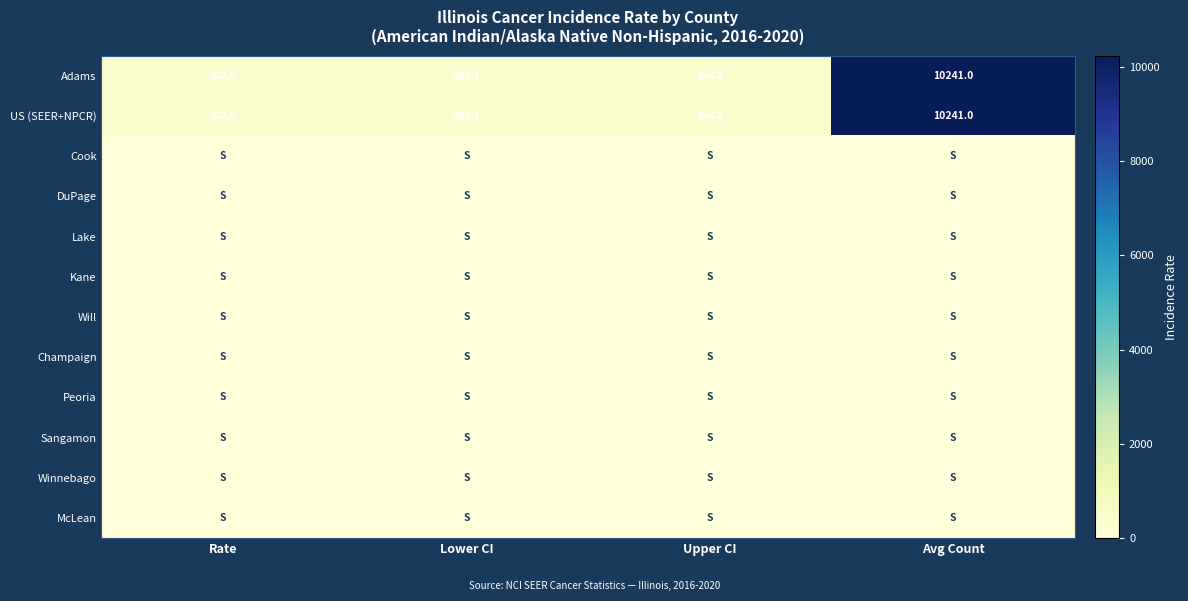

What is the difference between the second highest and minimum values in the Adams series?

7.1